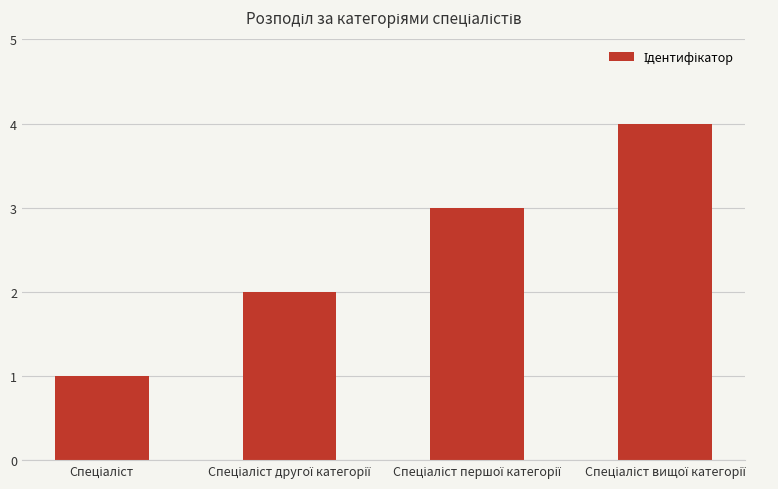

What is the difference between the maximum and minimum values?

3